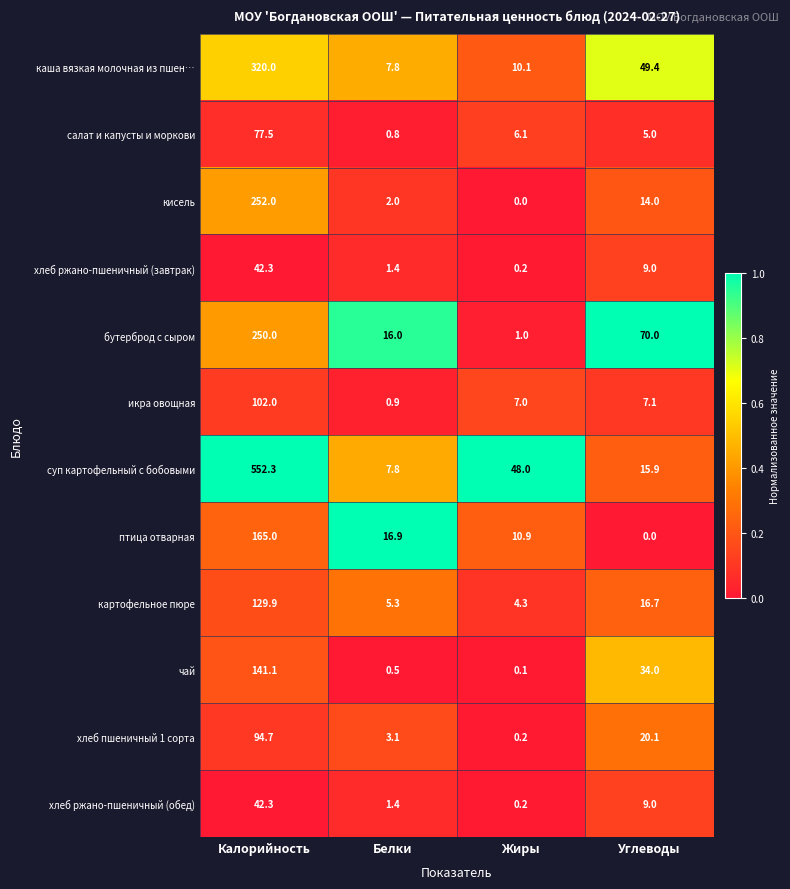

What is the spread (max minus min) of values at Жиры?

48.0